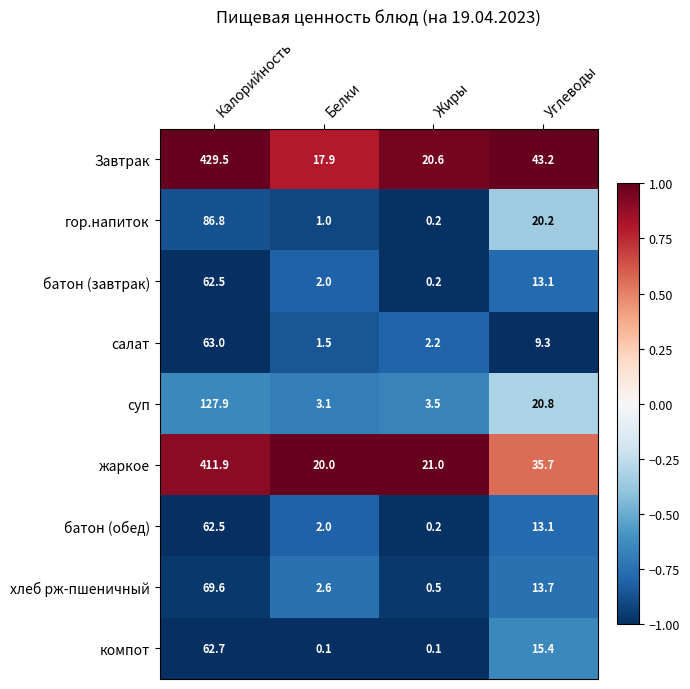

How many categories are shown in the chart?

4